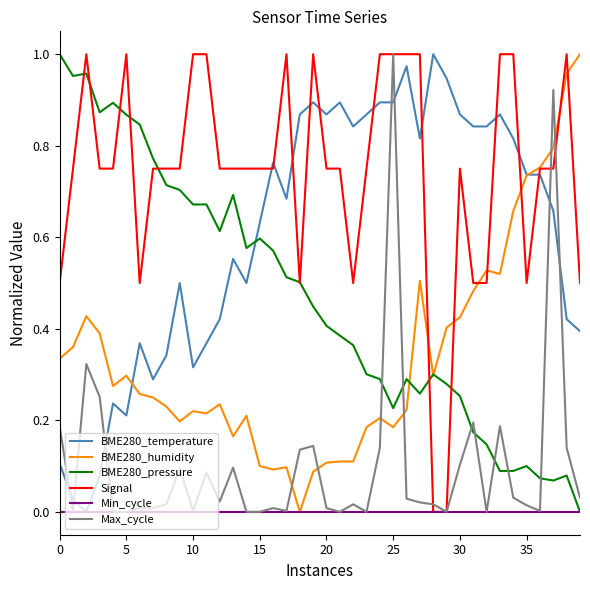

Which series has the largest total across all categories?

Signal